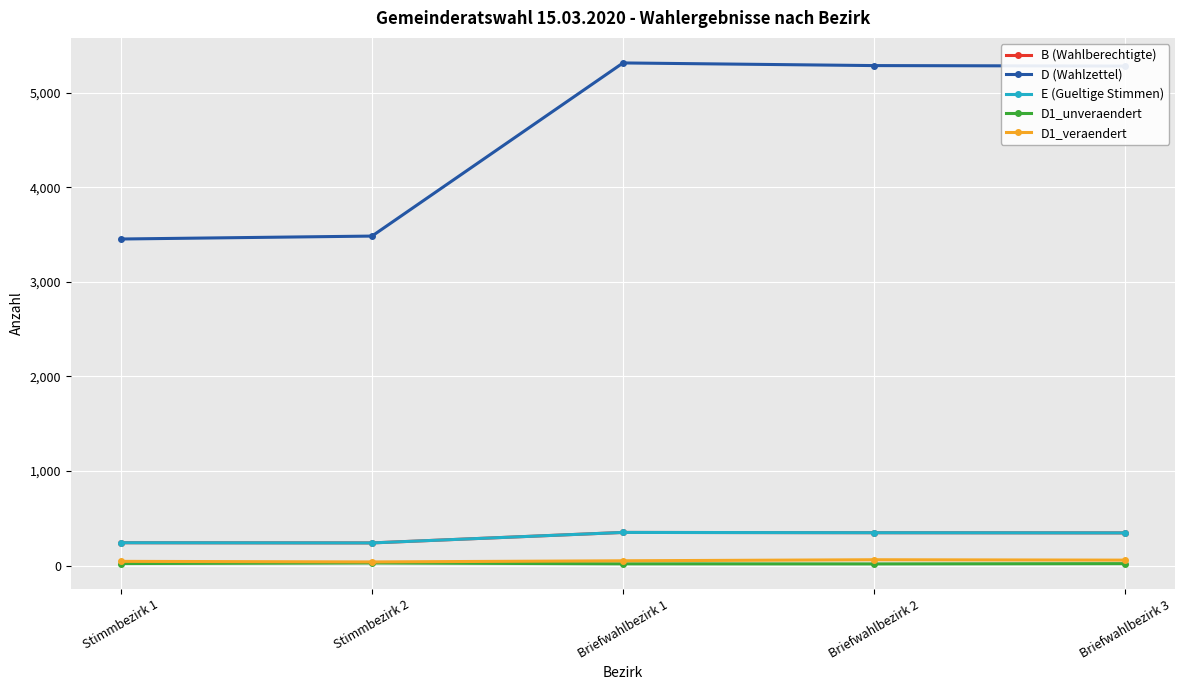

List the labels in order of B (Wahlberechtigte) value, smallest first.

Stimmbezirk 2, Stimmbezirk 1, Briefwahlbezirk 3, Briefwahlbezirk 2, Briefwahlbezirk 1